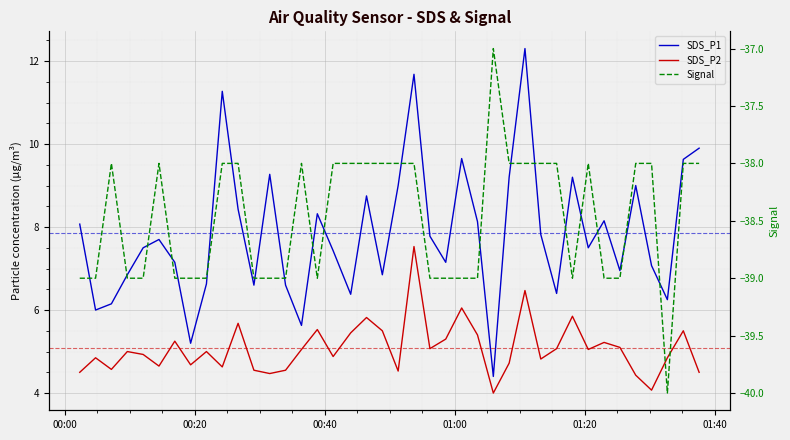

The value of SDS_P2 at 24 is 2.7. True or false?

False